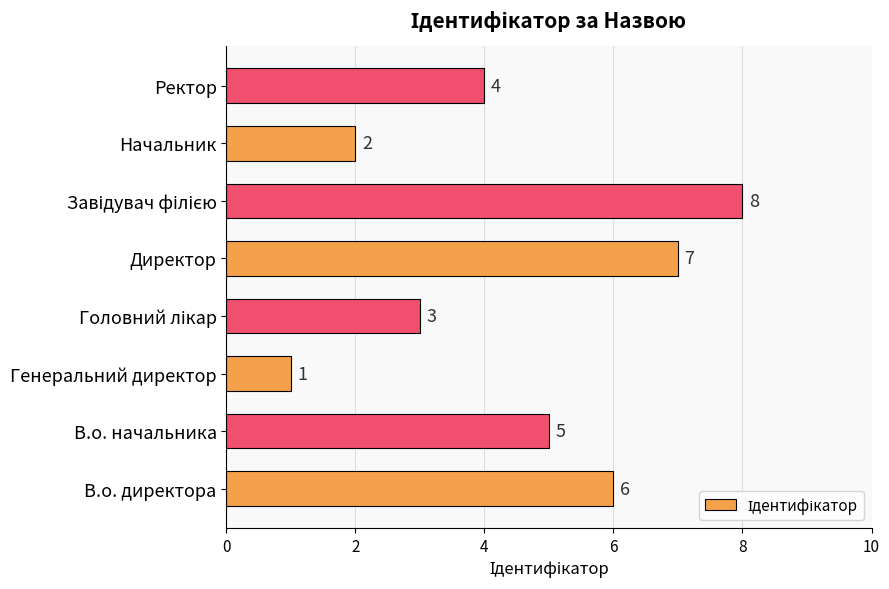

How many distinct data groups are displayed?

1